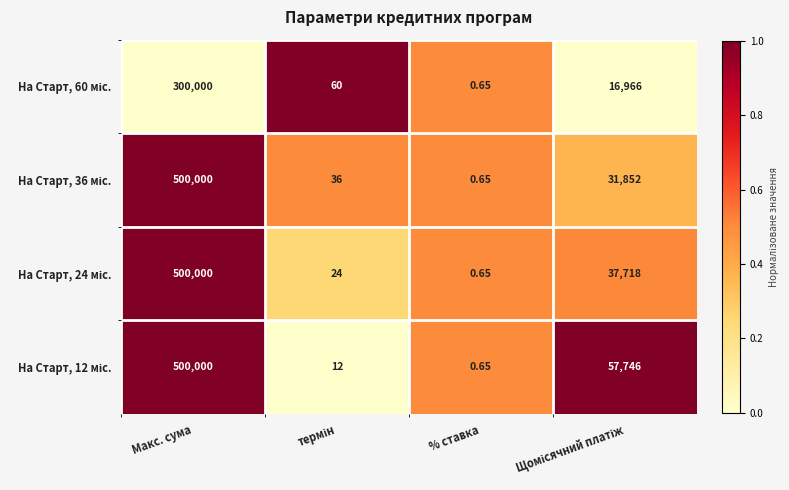

At which category is the sum across all series the highest?

Макс. сума